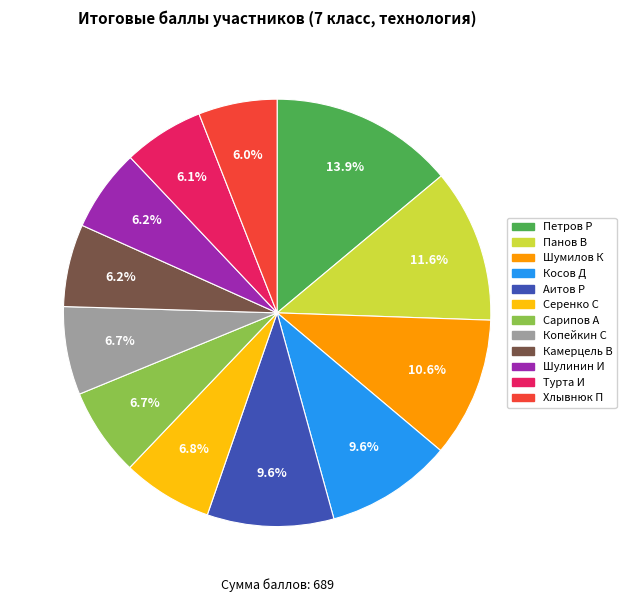

Do Шумилов К and Копейкин С together represent more than half of the pie?

No